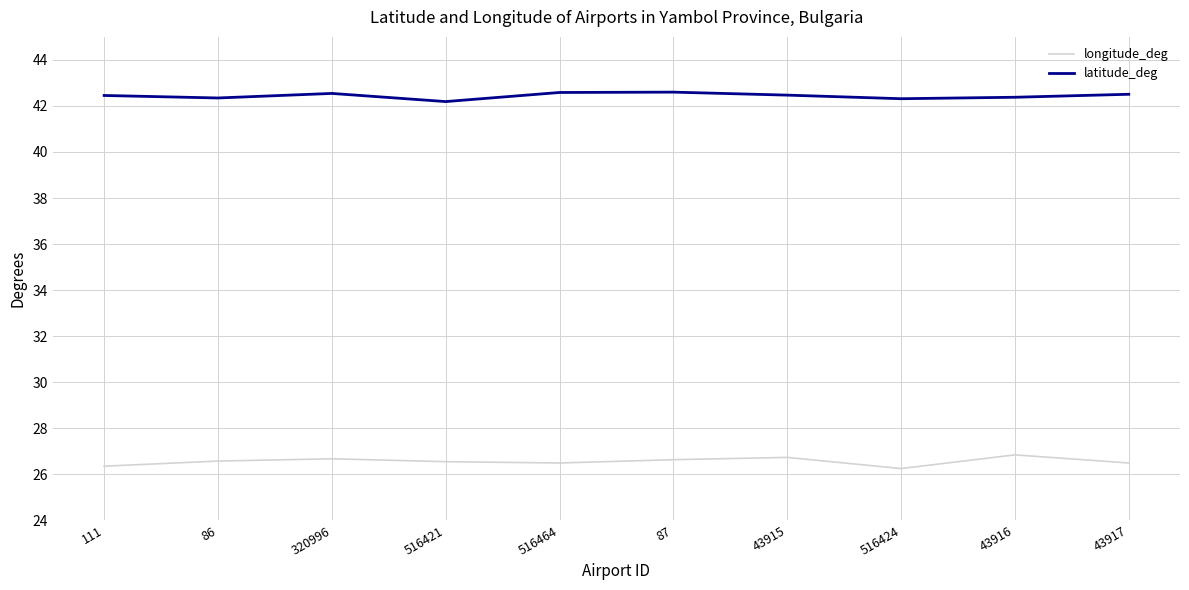

What is the average value of the latitude_deg series?

42.4